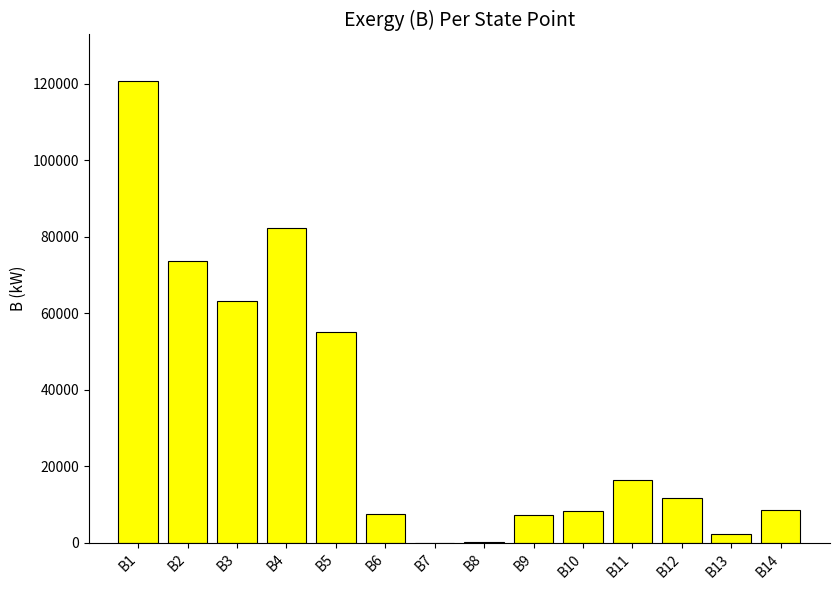

What is the sum of all values?

457849.0